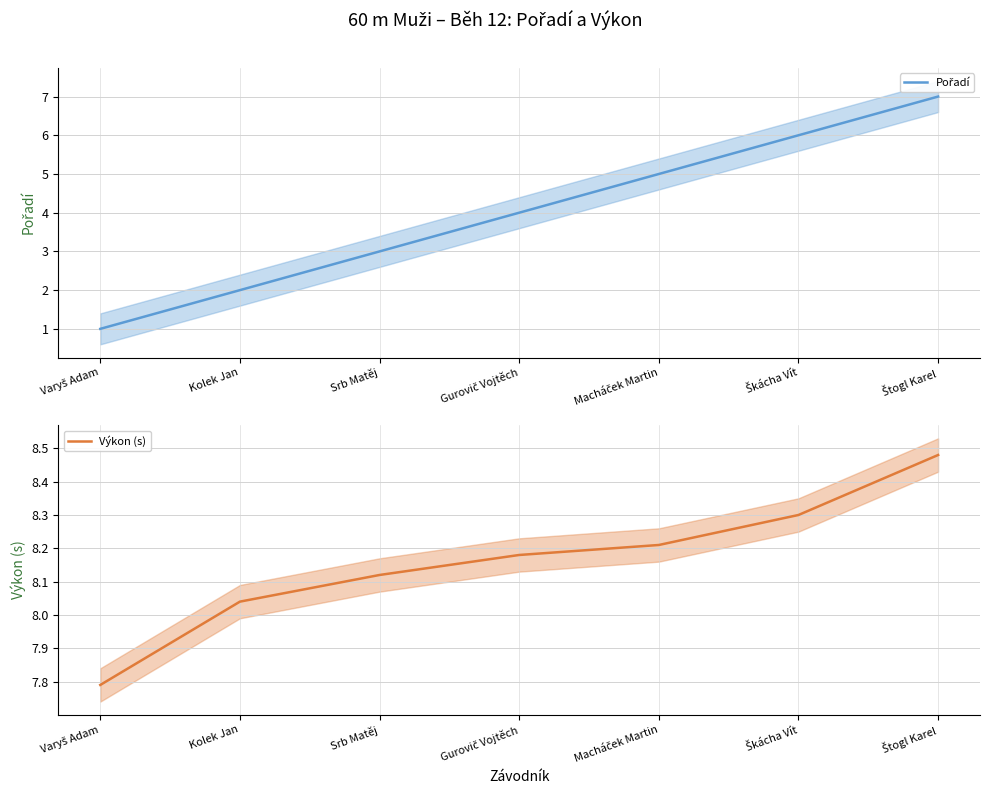

Is this an area chart (filled region under the line)?

No